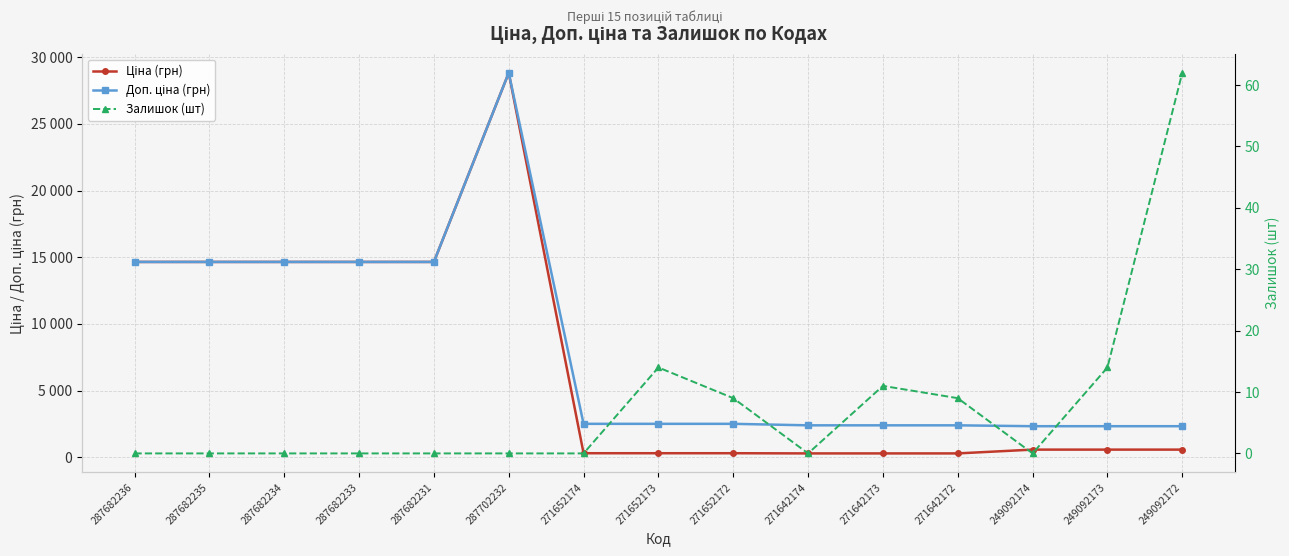

True or false: Залишок (шт) and Доп. ціна (грн) cross at least once.

False